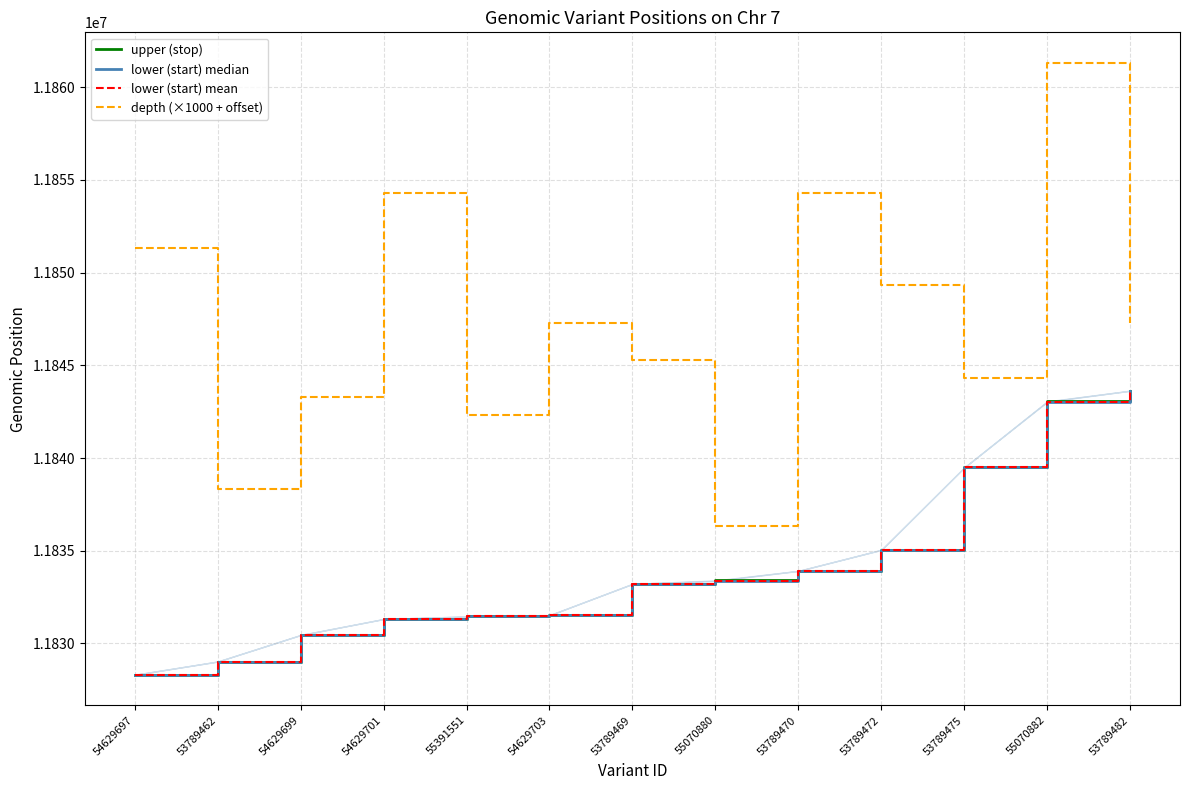

What is the label of the 8th point from the left?

55070880